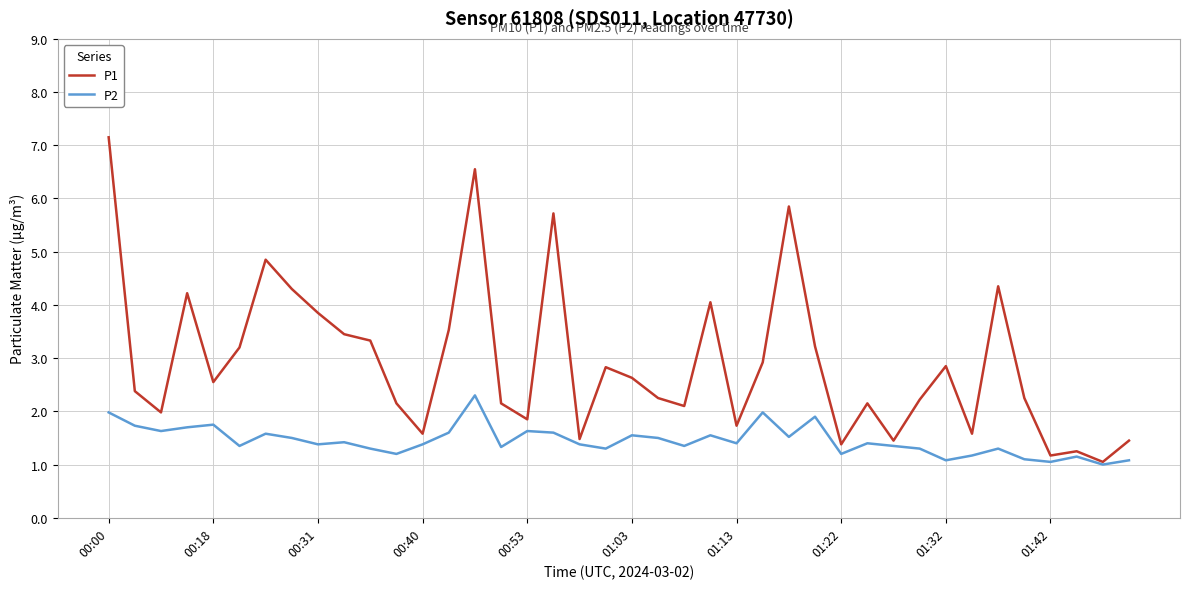

Which series has the largest total across all categories?

P1